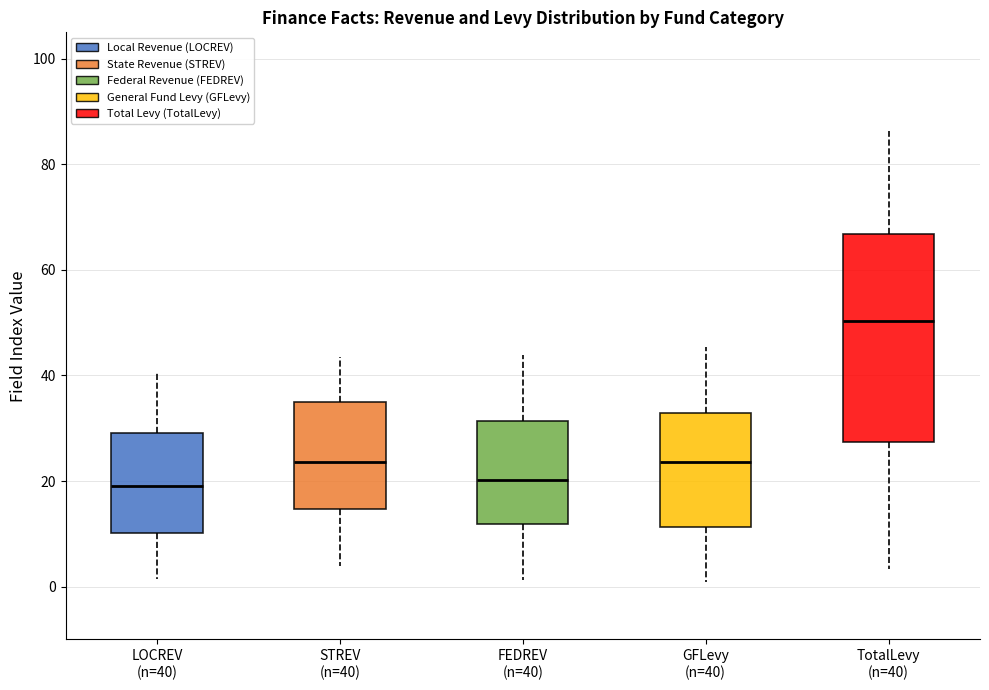

Where does the median line of the box for STREV (n=40) sit on the y-axis? The values are not printed on the chart, so give them approximately, as read against the axis.

24